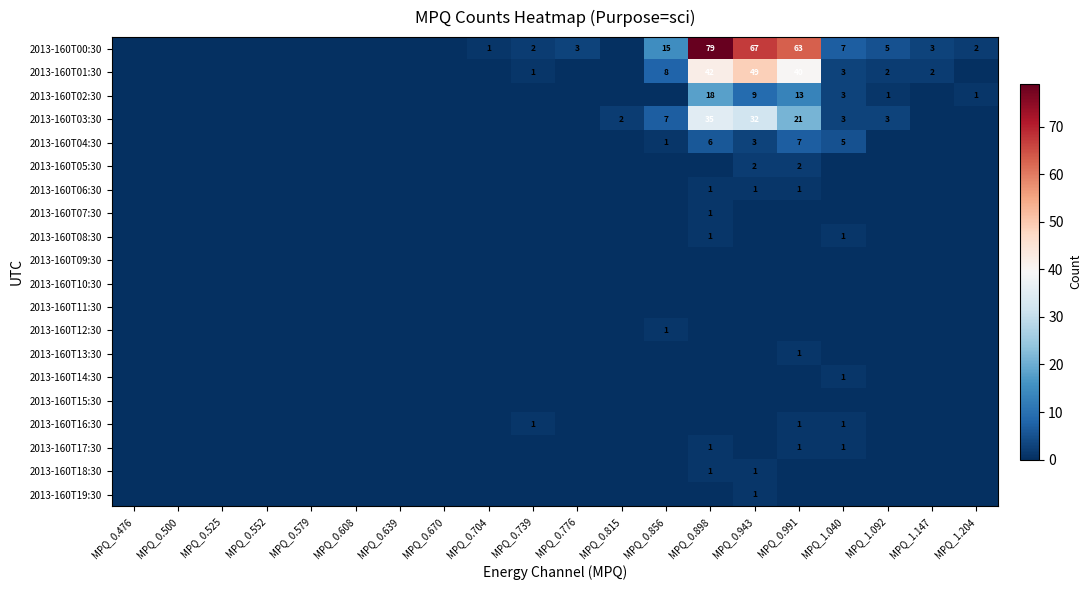

The value of 2013-160T04:30 at MPQ_0.898 is 11. True or false?

False